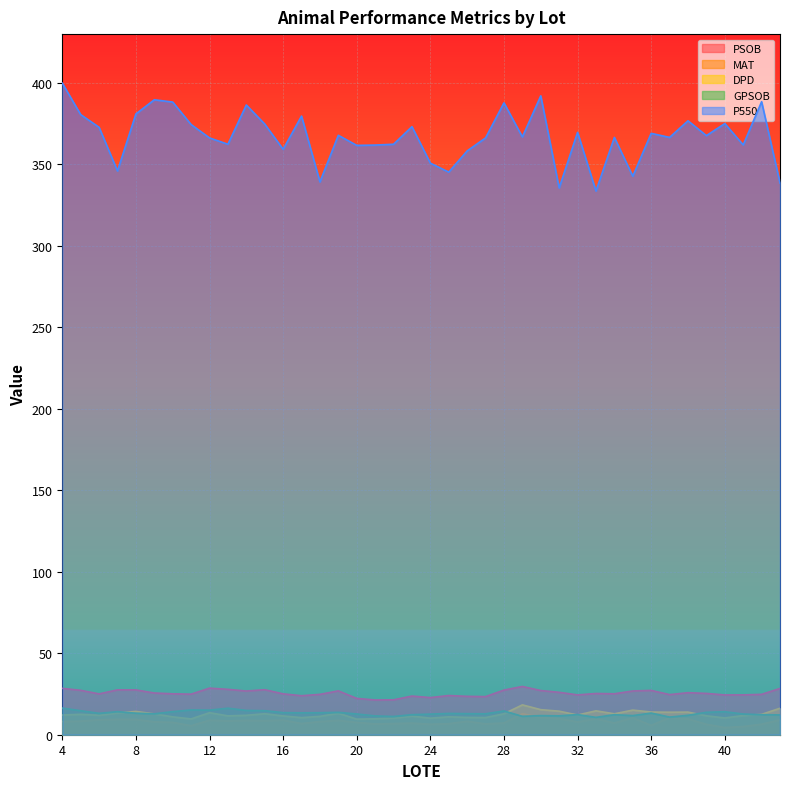

The value of P550 at 30 is 392.1. True or false?

True